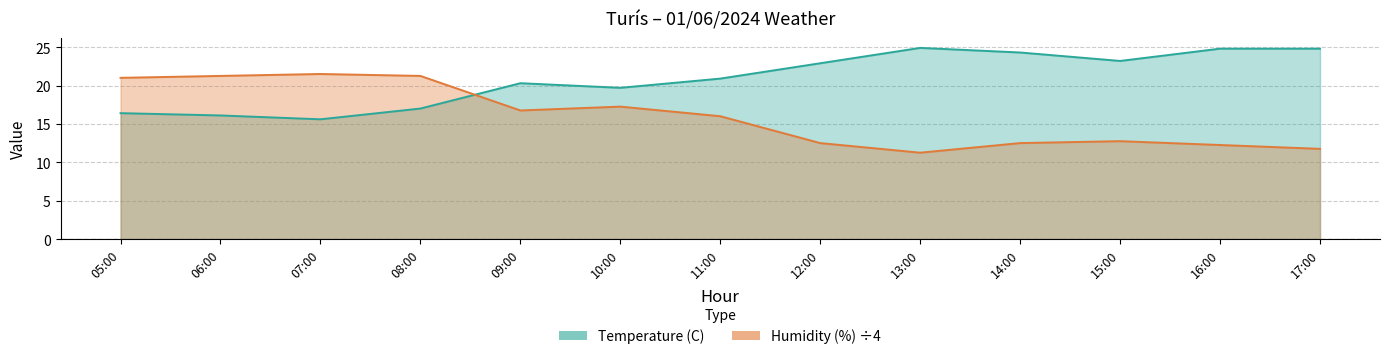

How many lines are shown in the chart?

2